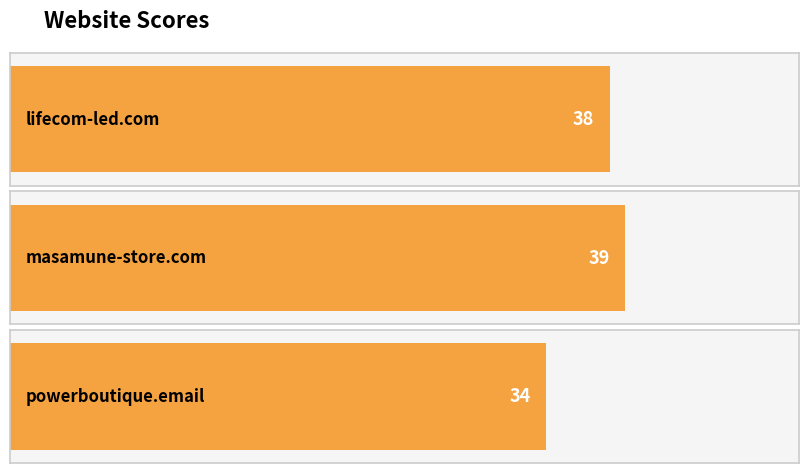

True or false: the data shows 38 at lifecom-led.com.

True